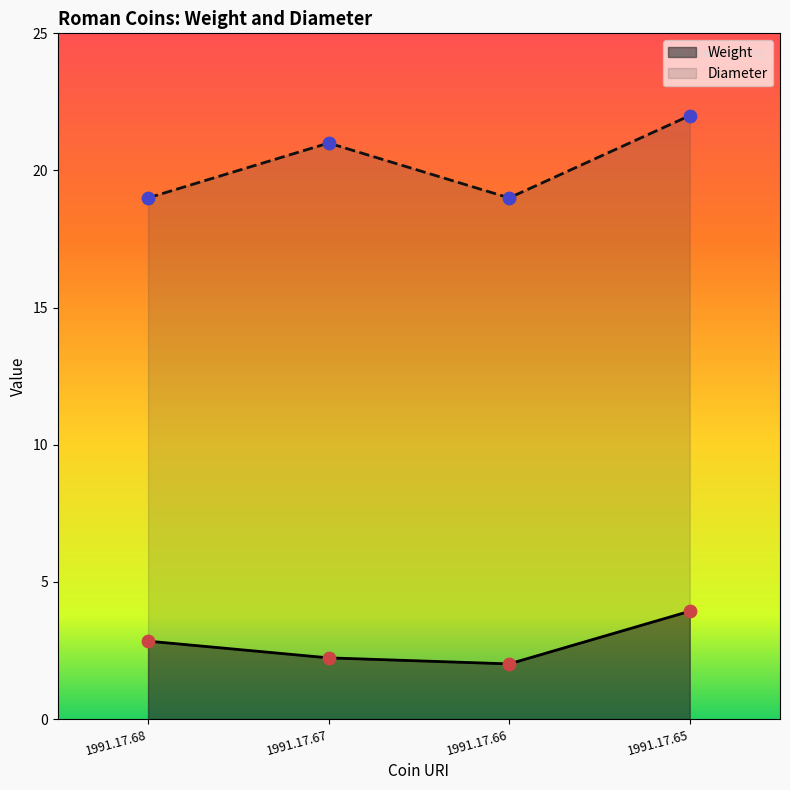

At which category is the sum across all series the highest?

1991.17.65